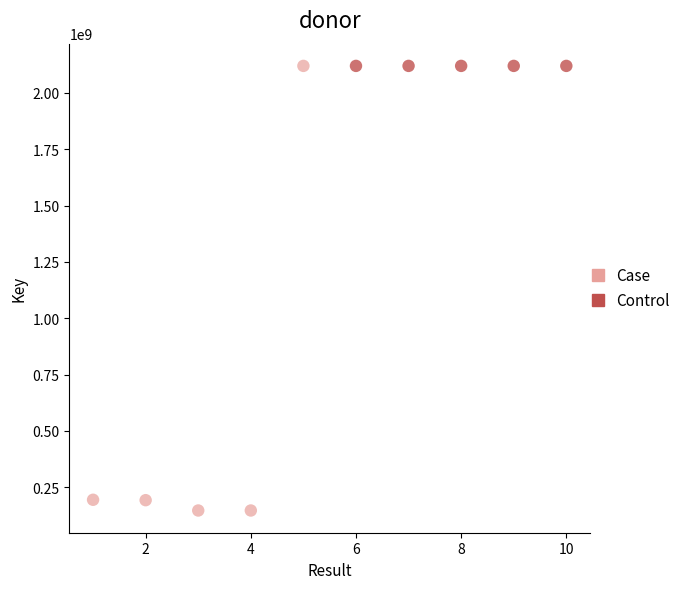

Which series reaches the minimum Y coordinate?

Case